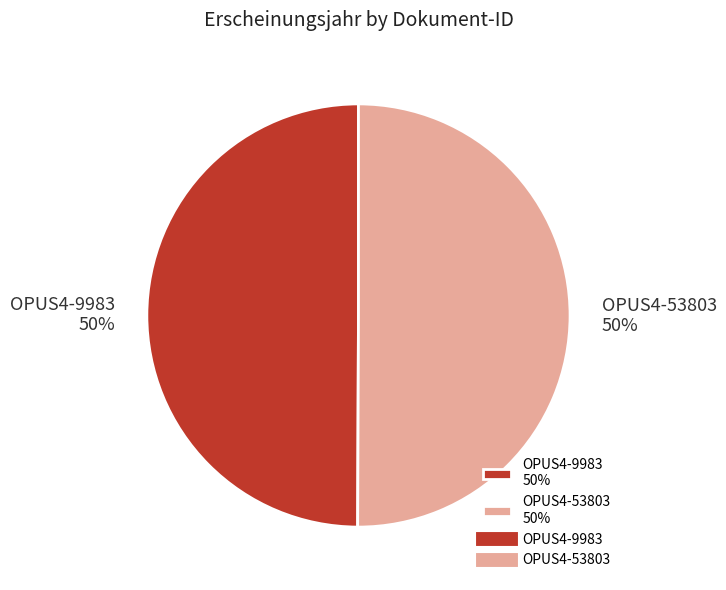

Combined, do OPUS4-53803 and OPUS4-9983 account for over 50%?

Yes